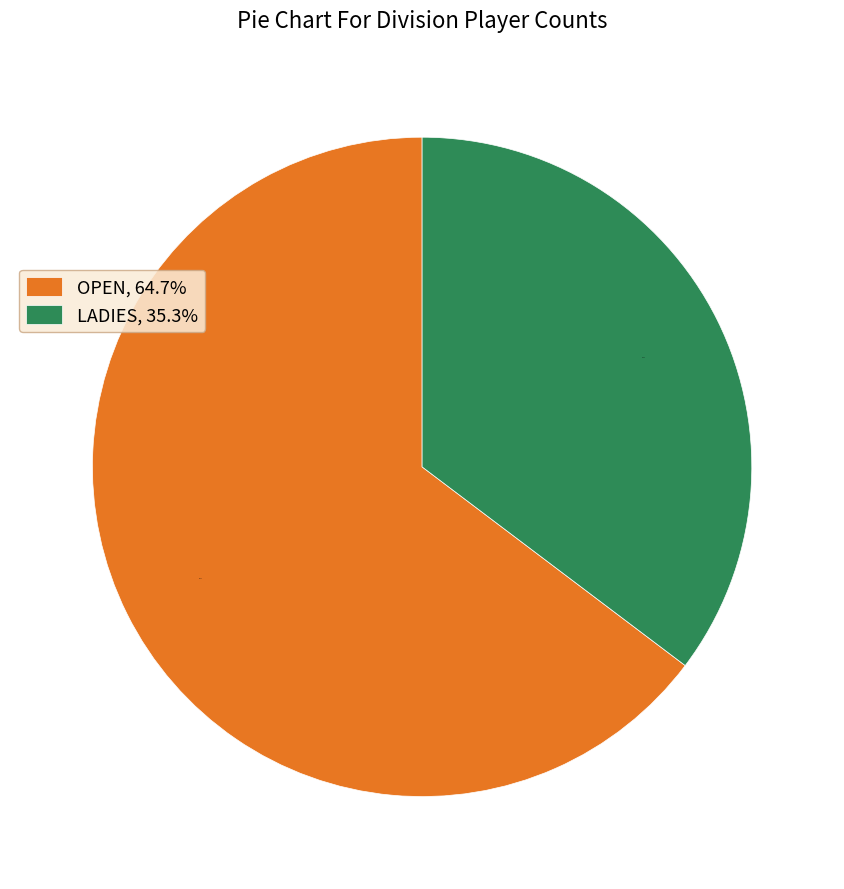

Is there a majority slice in this chart?

Yes